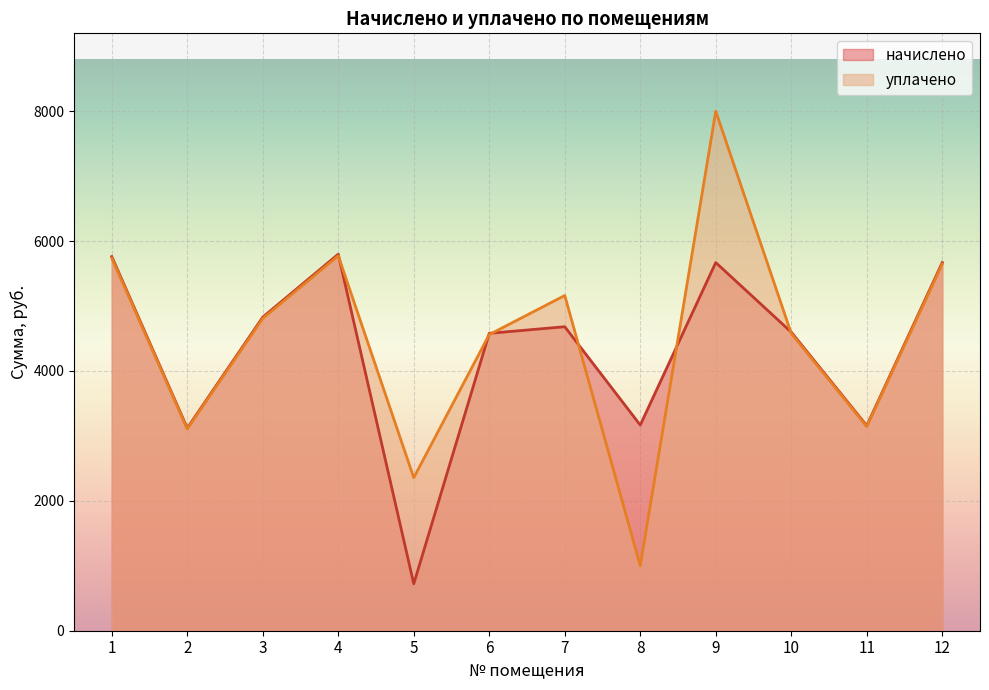

Which series changed the most between 7 and 12?

начислено